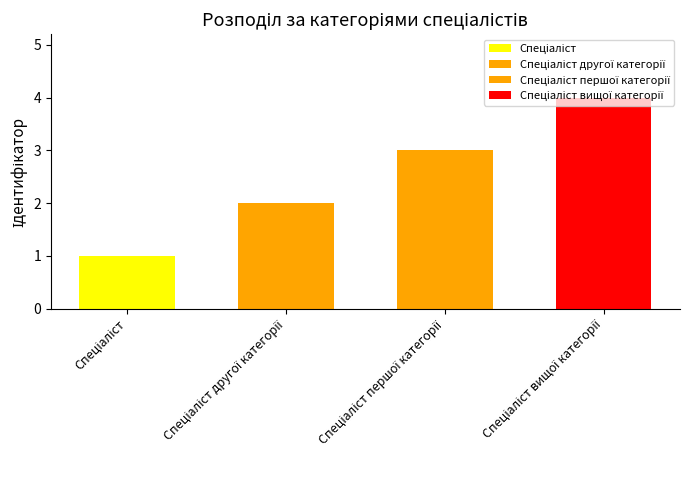

What is the value of the 3rd bar from the left?

3